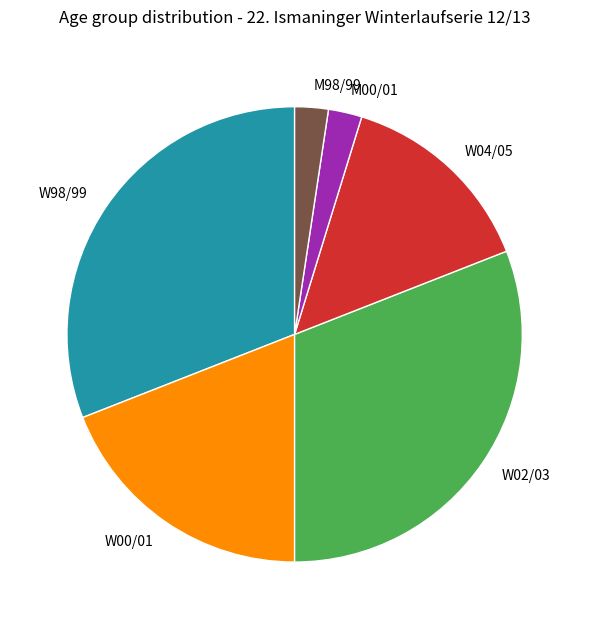

The M00/01 slice represents 2% of the pie. True or false?

True